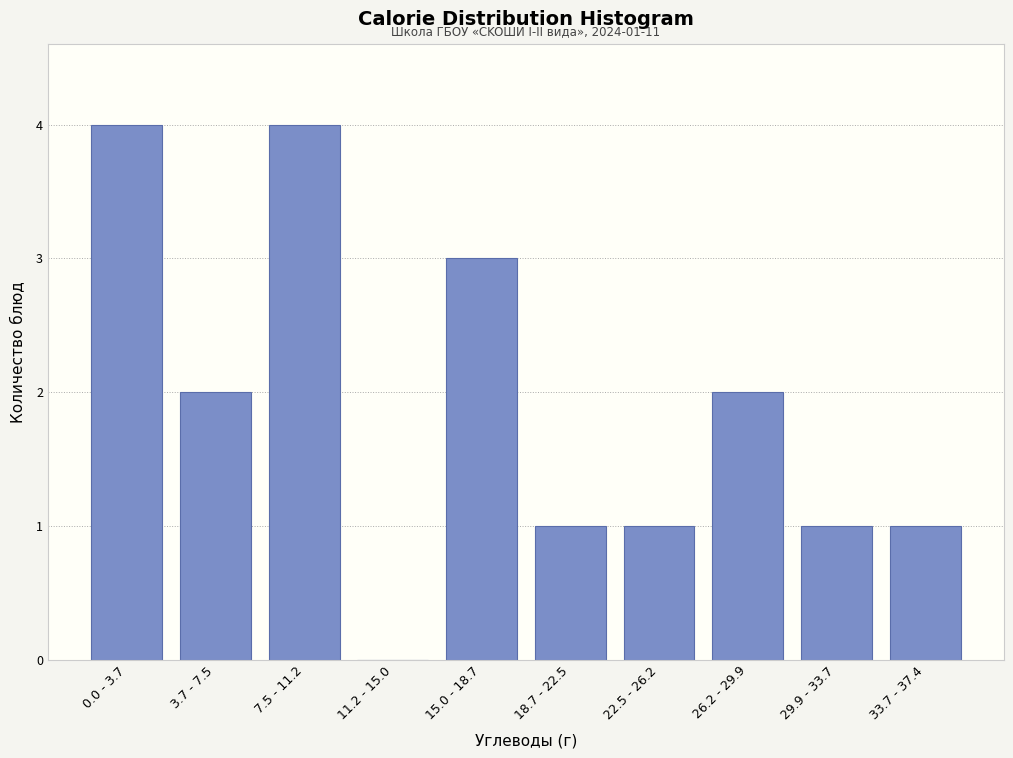

Reading left to right, transcribe all the data shown in this chart.

0.0 - 3.7=4	3.7 - 7.5=2	7.5 - 11.2=4	11.2 - 15.0=0	15.0 - 18.7=3	18.7 - 22.5=1	22.5 - 26.2=1	26.2 - 29.9=2	29.9 - 33.7=1	33.7 - 37.4=1